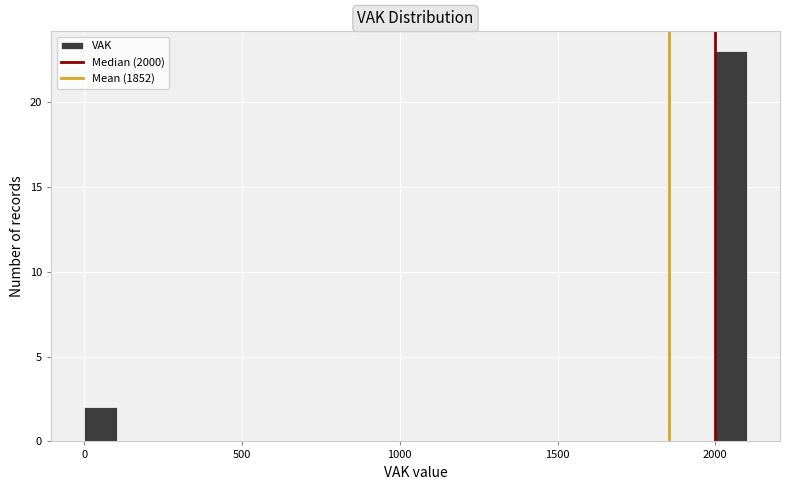

Read against the x-axis, roughly where is the centre of the tallest bar?

2050